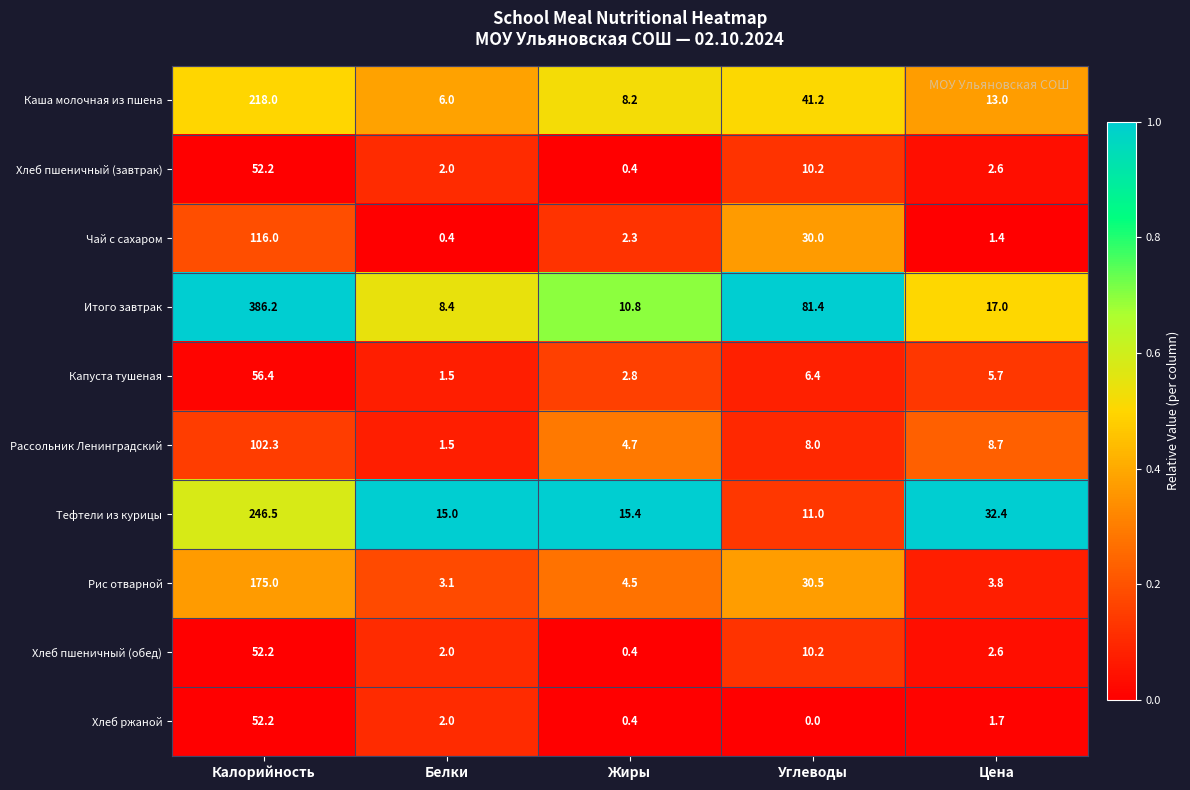

What is the difference between the highest and lowest values at Жиры?

15.0